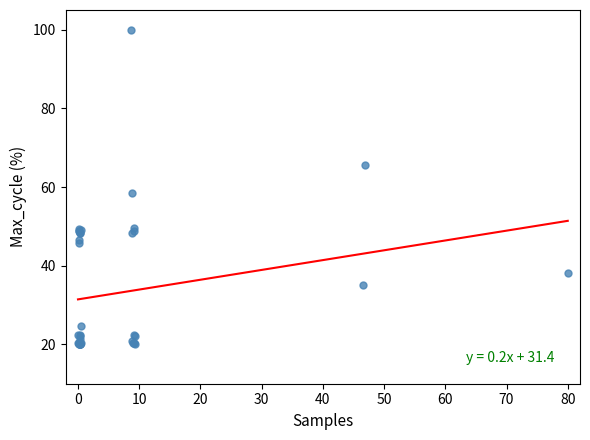

What Y value in the scatter plot is closest to 60?

58.4